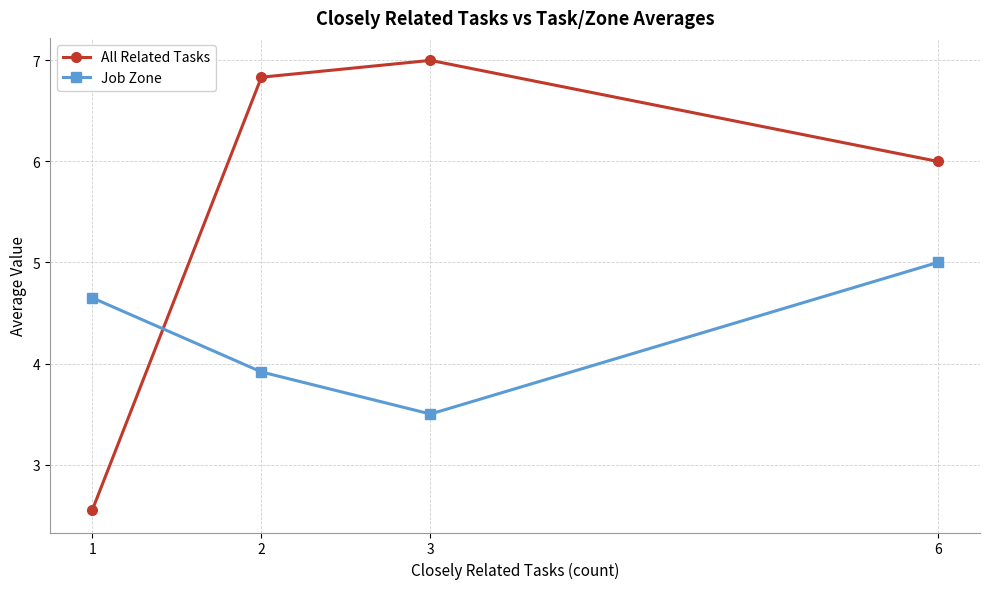

What is the sum of all All Related Tasks values?

22.4